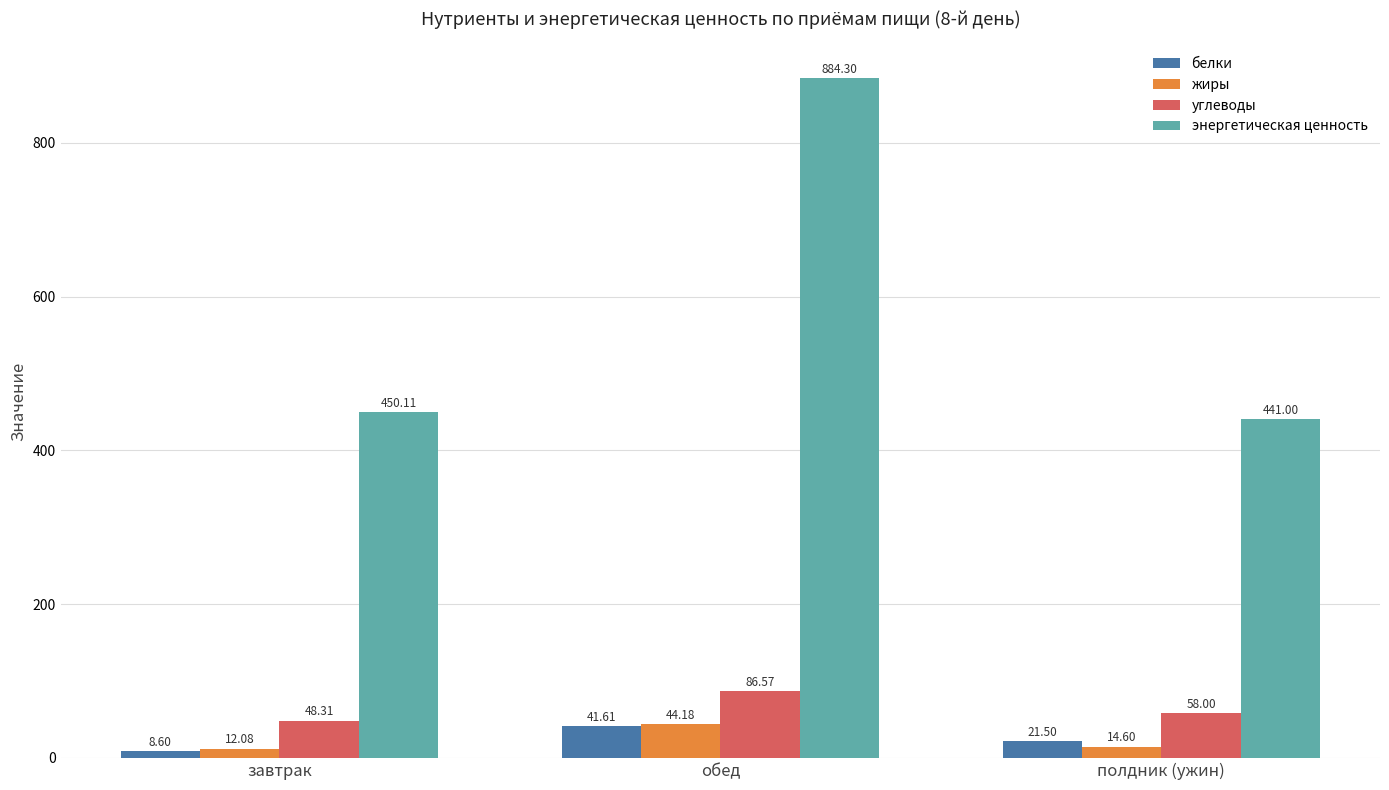

Are the bars horizontal?

No